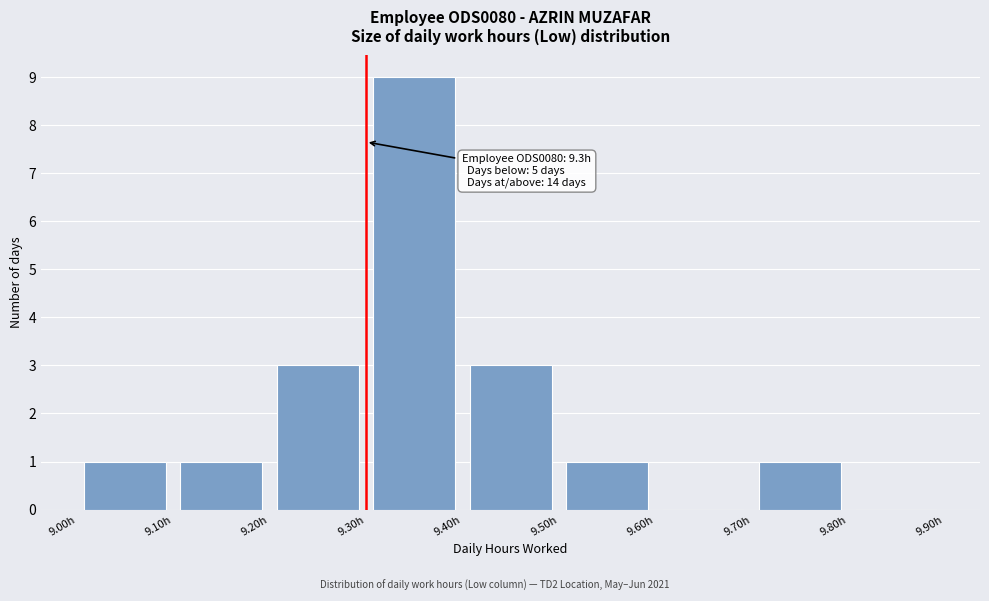

Which range on the x-axis has the tallest bar?

9.3 to 9.4